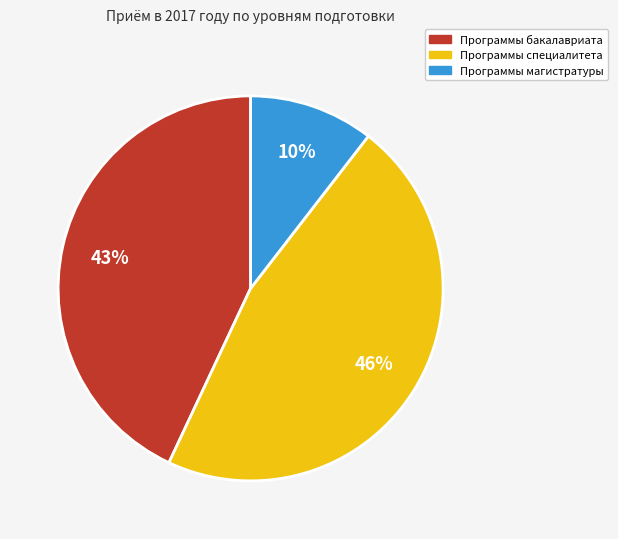

What is the ratio of the value at Программы магистратуры to the value at Программы специалитета?

0.2